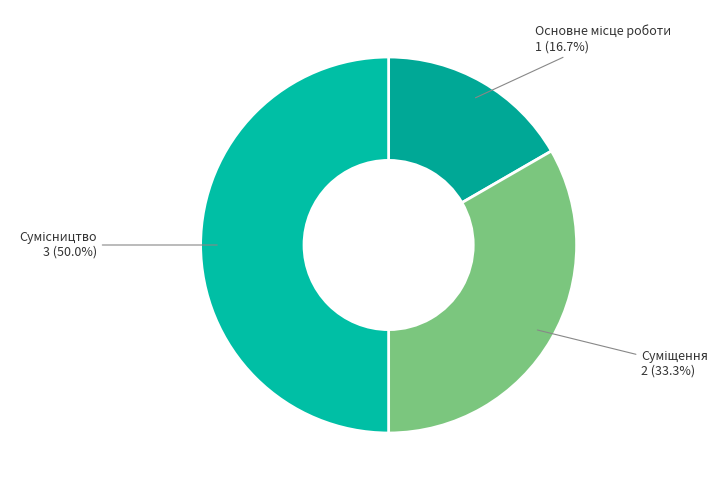

Count the number of slices in the pie.

3